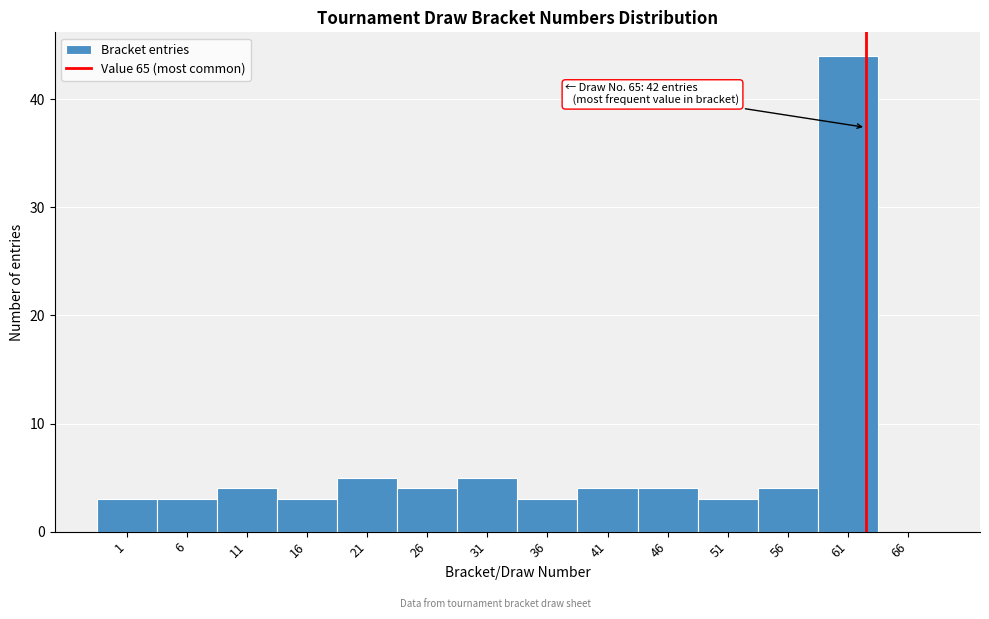

Reading left to right, transcribe all the data shown in this chart.

1=3	6=3	11=4	16=3	21=5	26=4	31=5	36=3	41=4	46=4	51=3	56=4	61=44	66=0